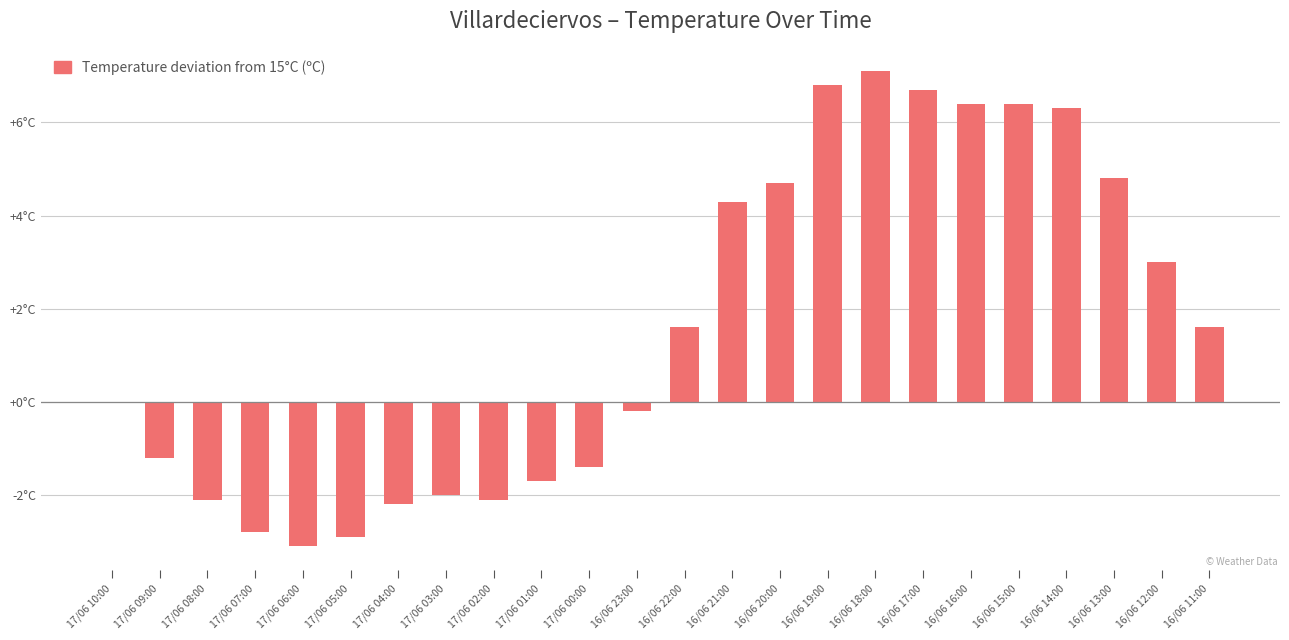

What is the average value?

1.6